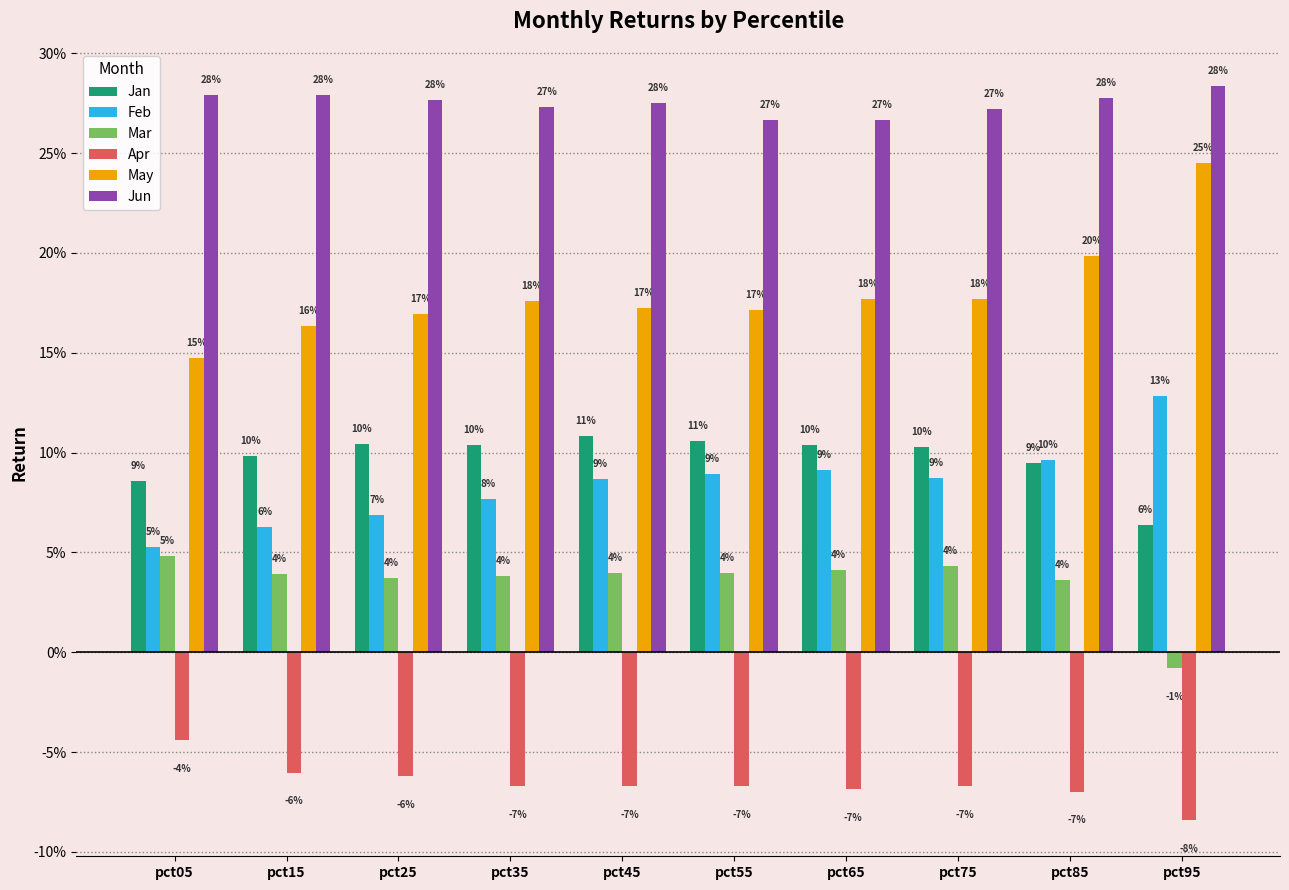

True or false: Feb has a value of 0.1 at pct65.

False